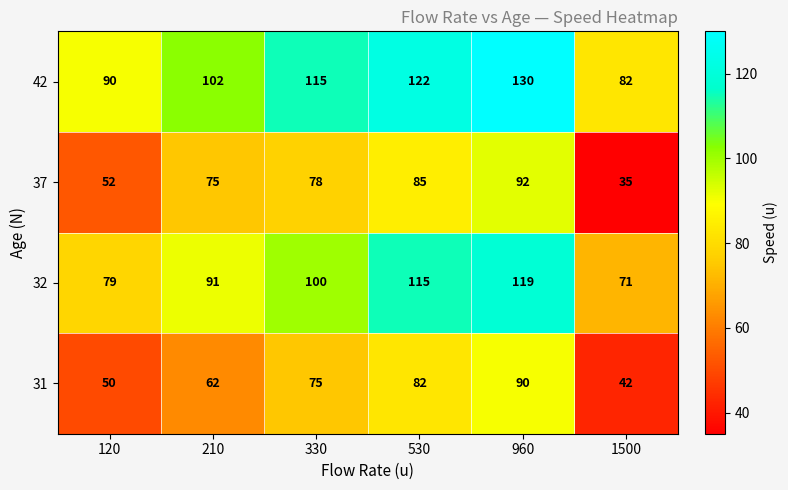

Reading right to left, list all the values displayed in this chart.

42: 1500=82	960=130	530=122	330=115	210=102	120=90
37: 1500=35	960=92	530=85	330=78	210=75	120=52
32: 1500=71	960=119	530=115	330=100	210=91	120=79
31: 1500=42	960=90	530=82	330=75	210=62	120=50